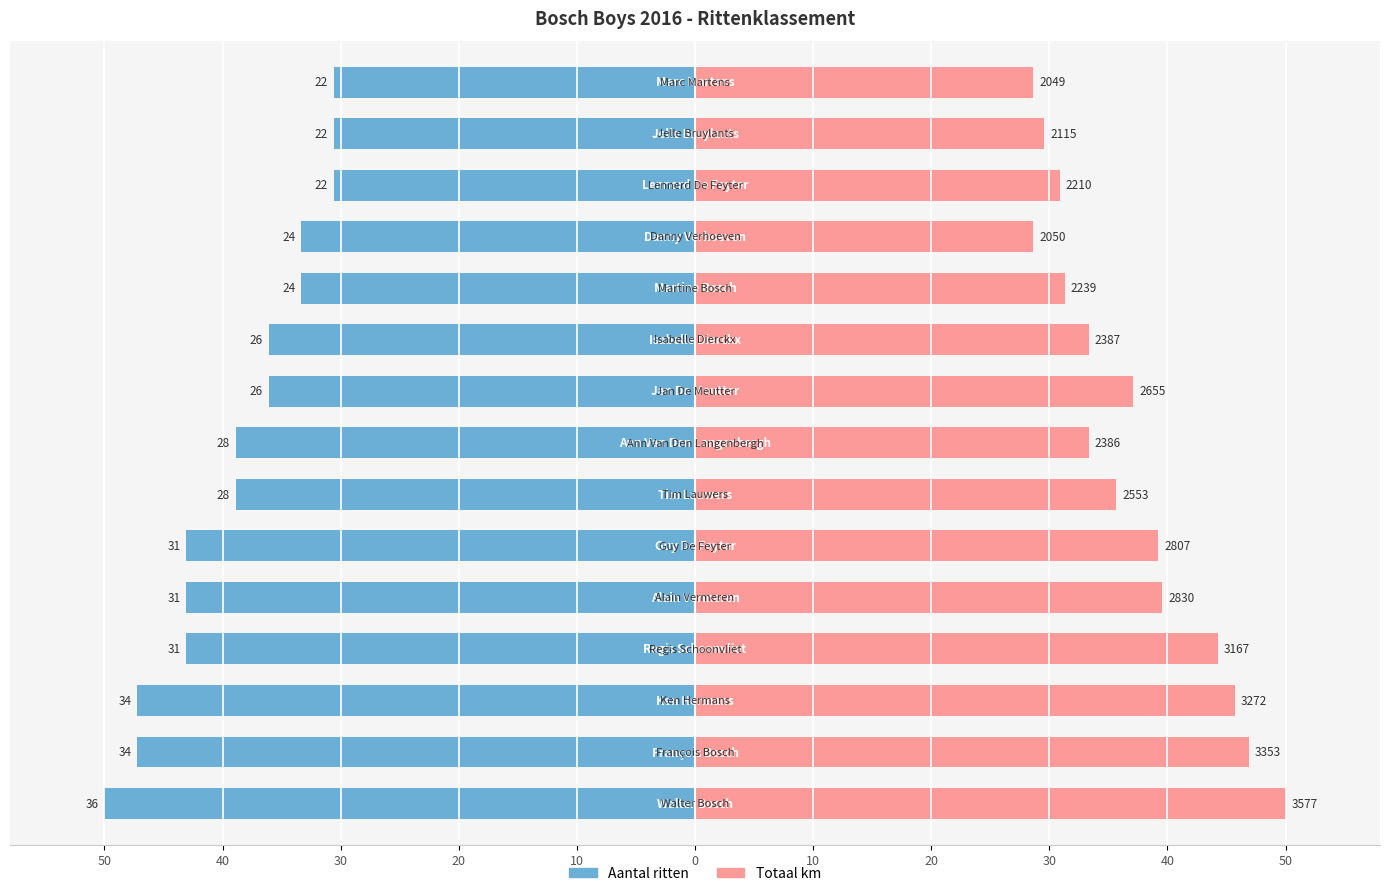

What is the average value of the Aantal ritten series?

-38.8